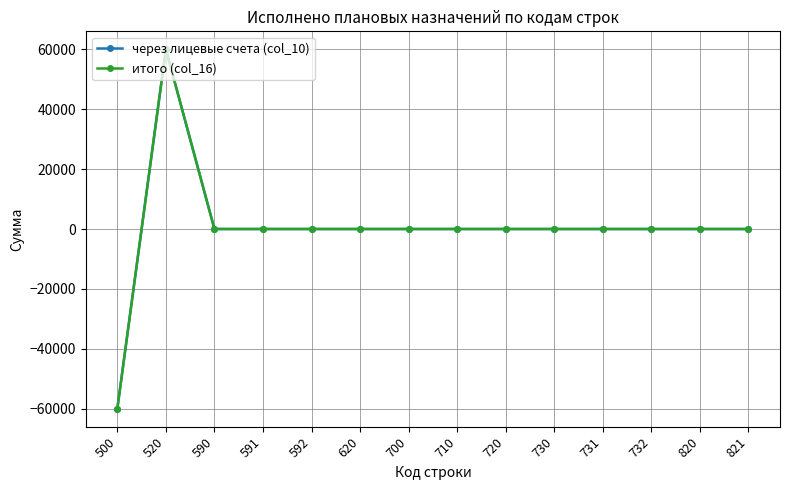

Is this an area chart (filled region under the line)?

No